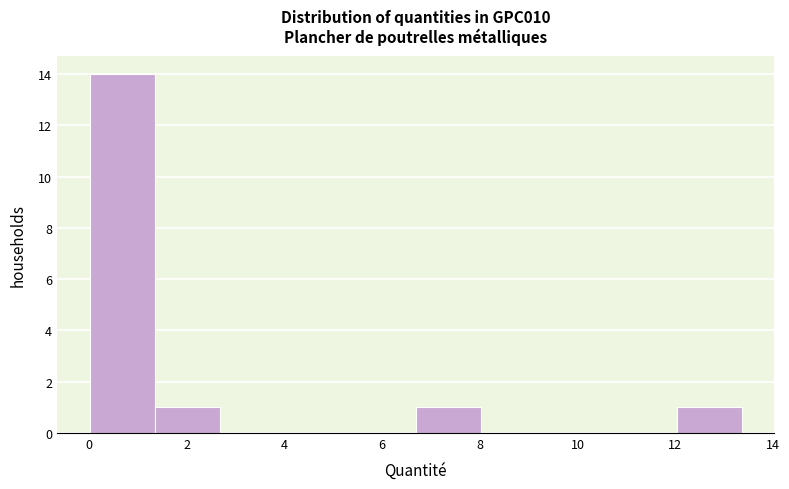

What is the height of the bar covering 0.0 to 1.4 on the x-axis? Neither the bar edges nor the heights are printed on the chart, so give them approximately, as read against the axes.

14